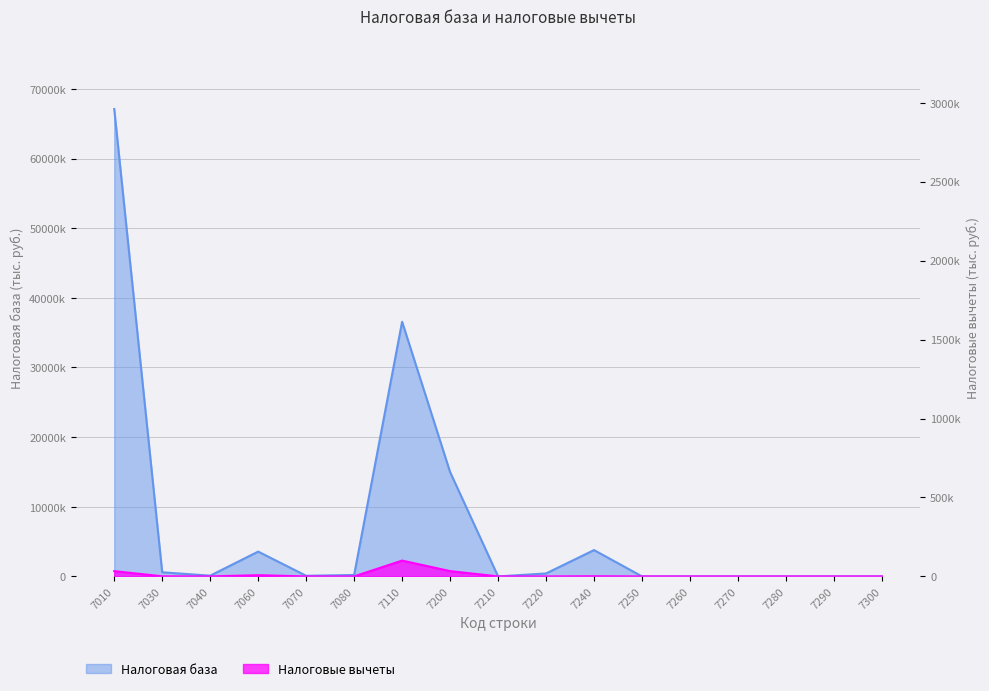

Rank the series by their maximum value, from lowest to highest.

Налоговые вычеты, Налоговая база